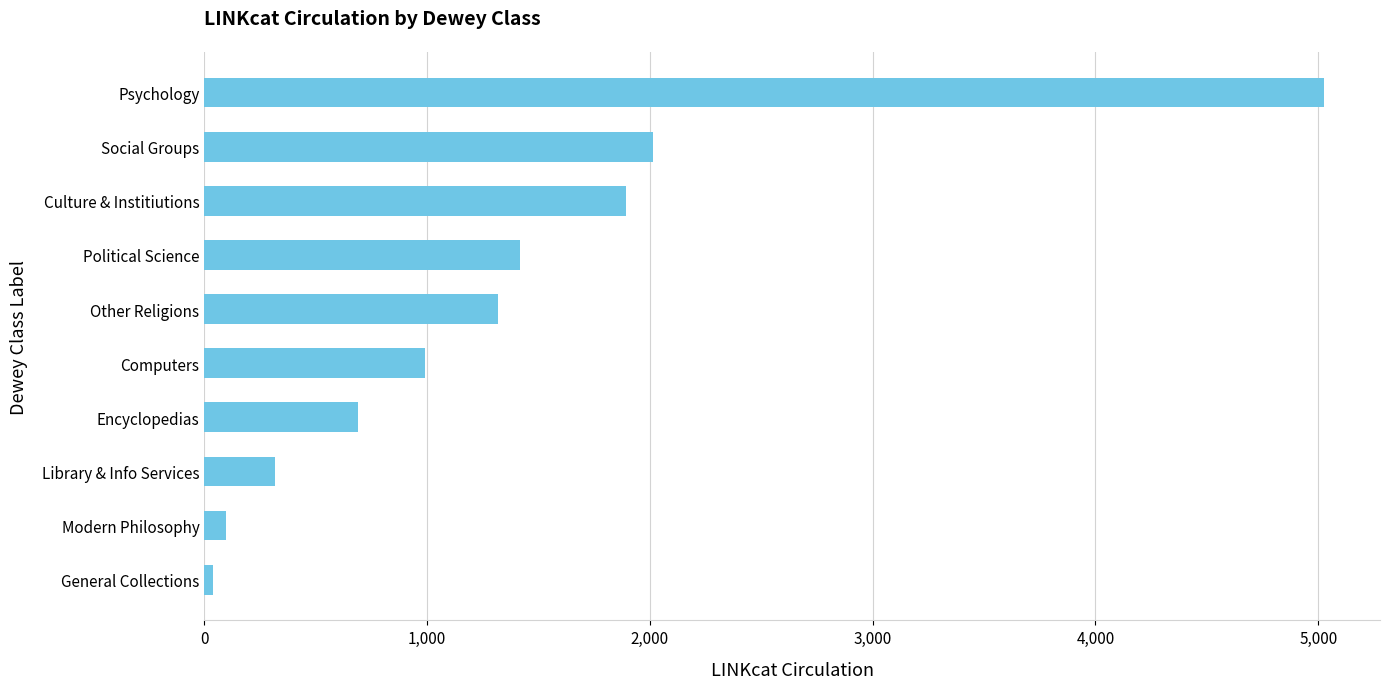

Rank the categories by value from highest to lowest.

Psychology, Social Groups, Culture & Institiutions, Political Science, Other Religions, Computers, Encyclopedias, Library & Info Services, Modern Philosophy, General Collections